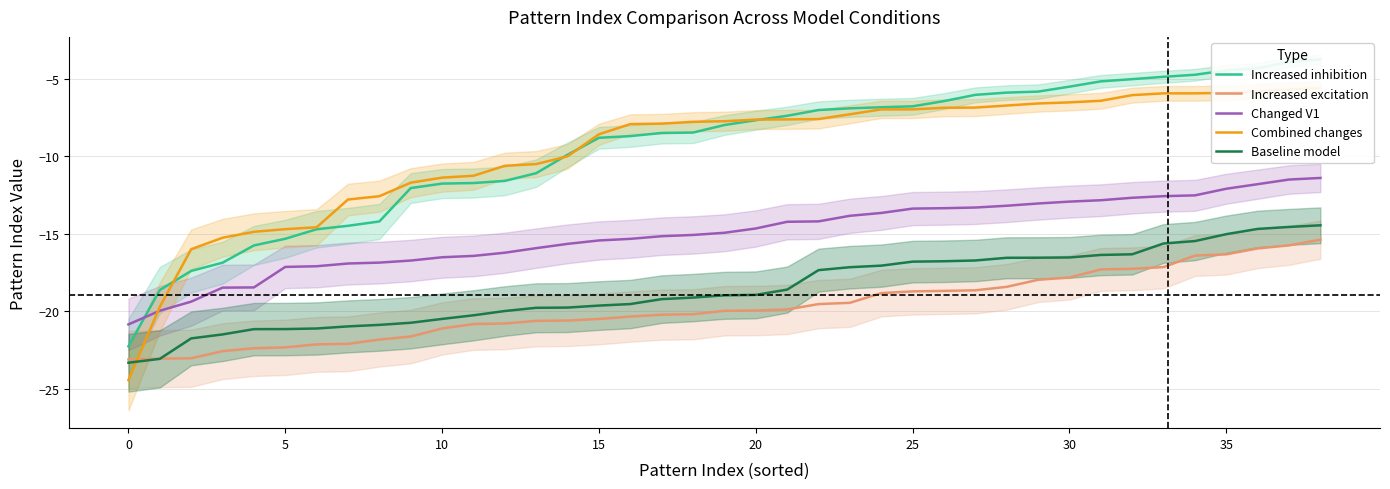

True or false: Increased inhibition has more than 1 interior local peaks.

False